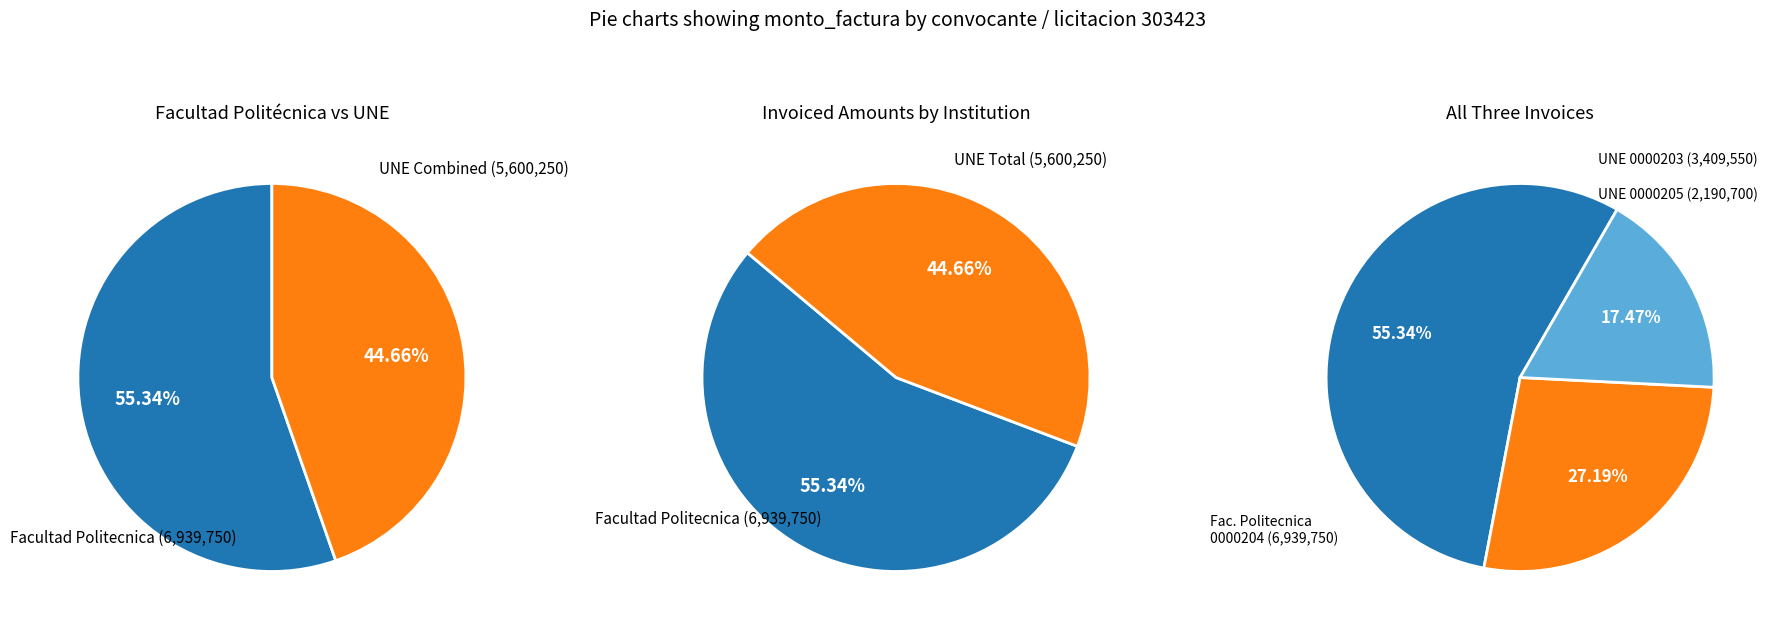

What portion of the pie excludes Facultad Politecnica (6939750)?

44.7%